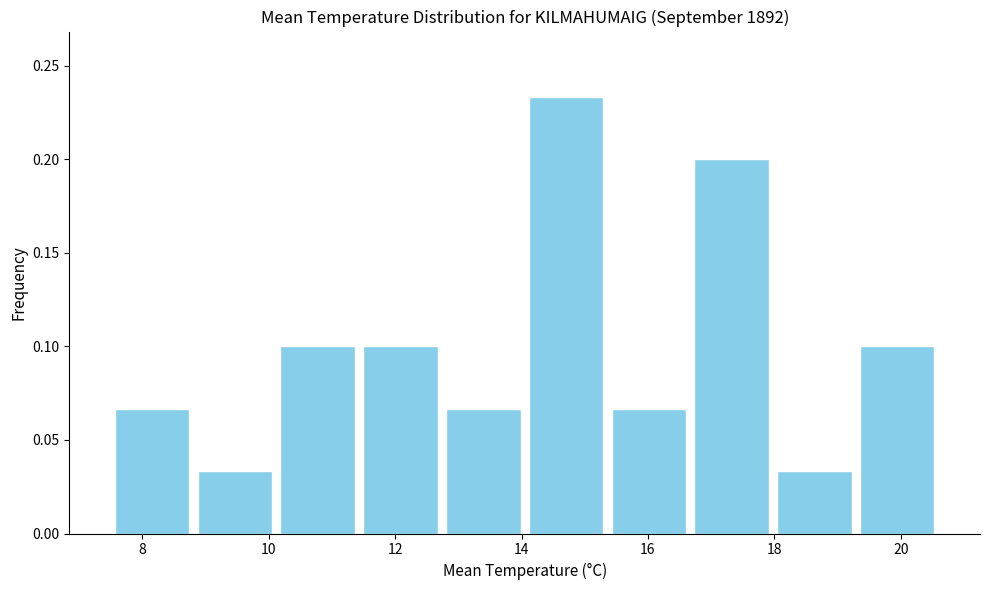

Reading left to right, transcribe this chart: for each bar, give the range it covers on the x-axis and its height. Neither the bar edges nor the heights are printed on the chart, so give them approximately, as read against the axes.

7.6 to 8.8: 0.065
8.8 to 10.2: 0.035
10.2 to 11.4: 0.100
11.4 to 12.8: 0.100
12.8 to 14.0: 0.065
14.0 to 15.4: 0.235
15.4 to 16.6: 0.065
16.6 to 18.0: 0.200
18.0 to 19.2: 0.035
19.2 to 20.6: 0.100